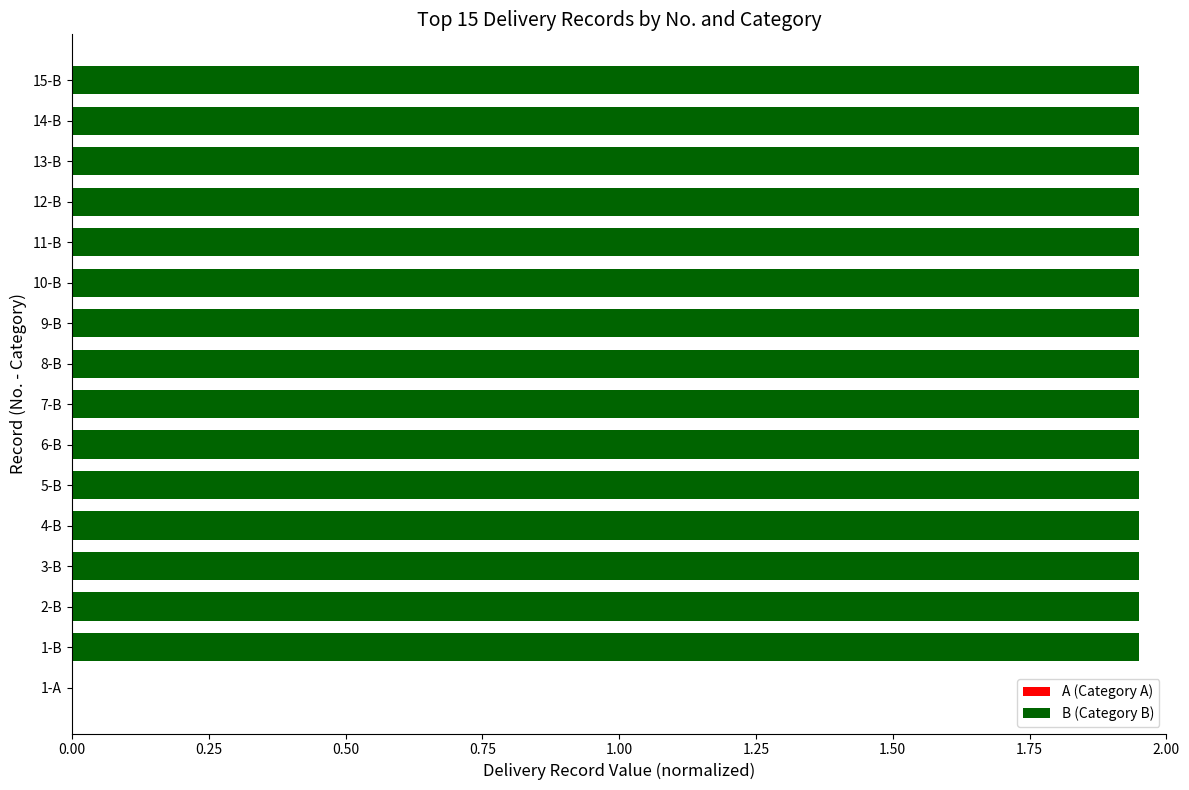

The chart shows a value of 3.0 at 4-B. True or false?

False